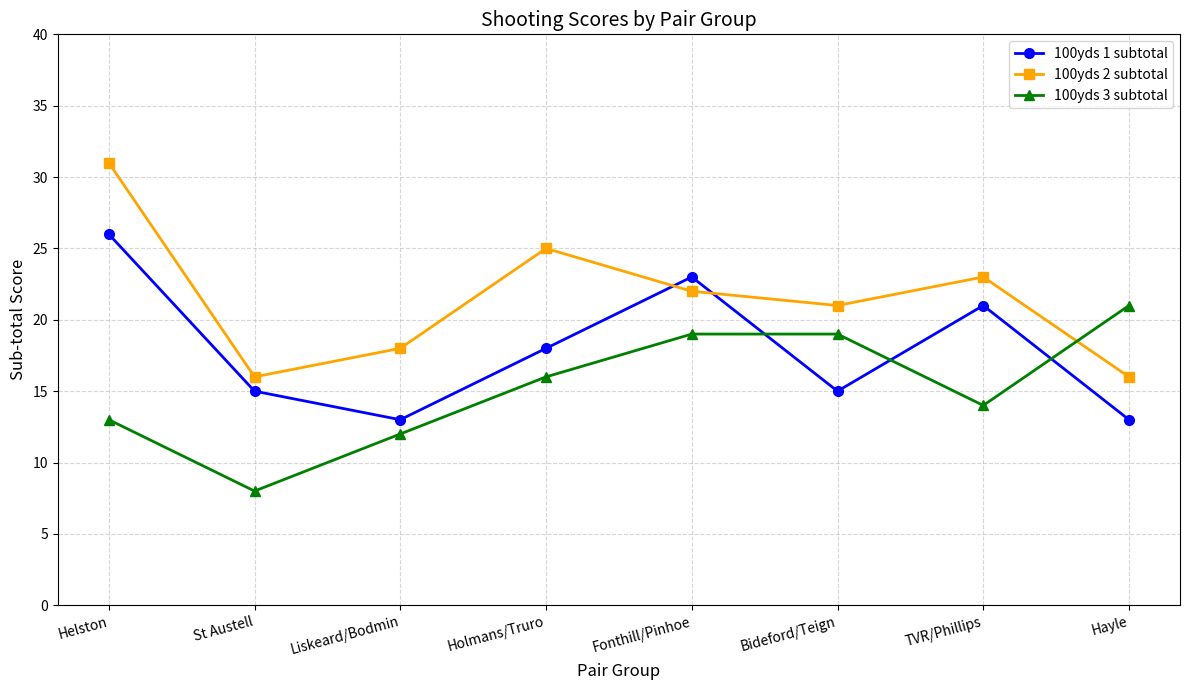

List the series in order of their peak value, highest first.

100yds 2 subtotal, 100yds 1 subtotal, 100yds 3 subtotal